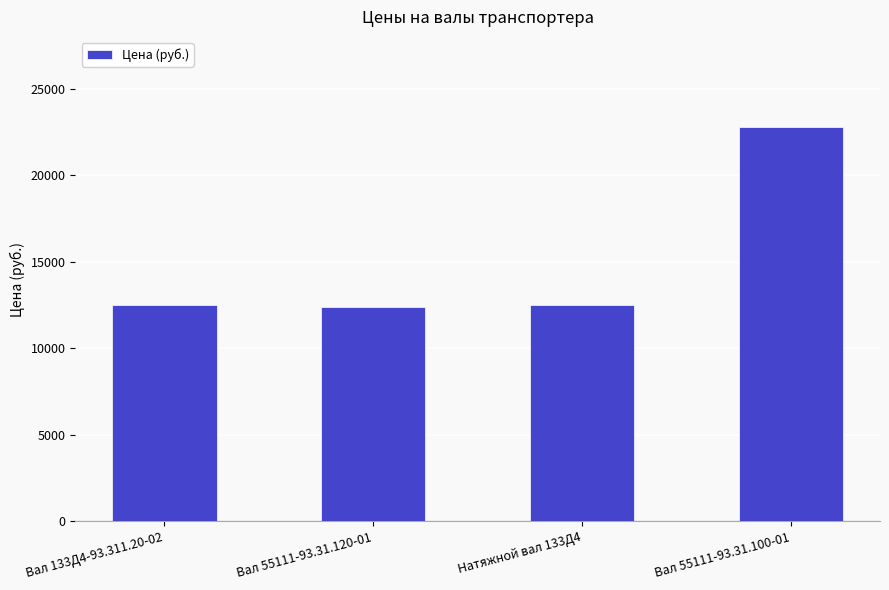

Is it true that the value at Вал 55111-93.31.100-01 is 22800?

True